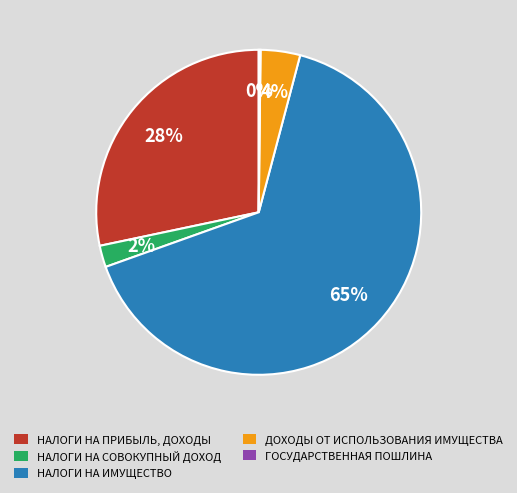

Which category accounts for the majority?

НАЛОГИ НА ИМУЩЕСТВО